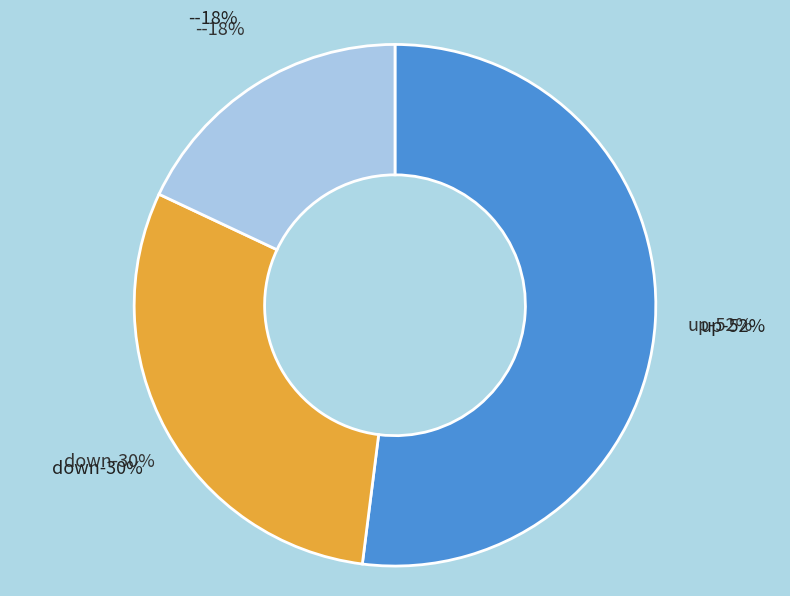

What percentage is NOT represented by -?

82.0%